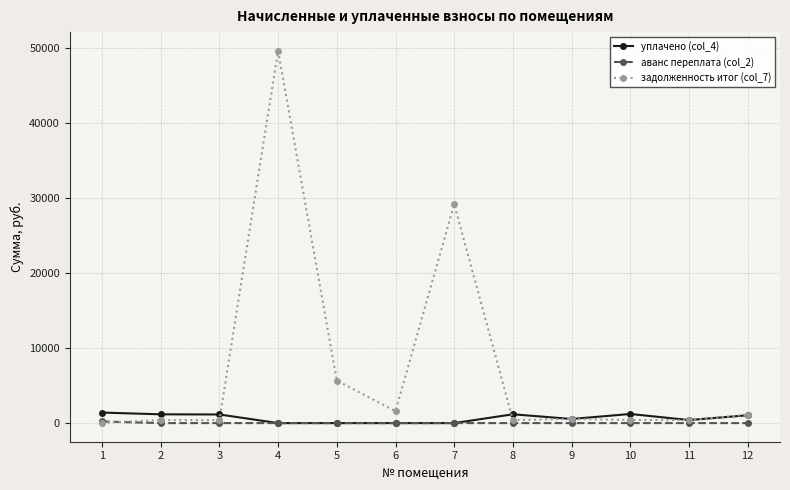

What are all the series names shown in the legend?

уплачено (col_4), аванс переплата (col_2), задолженность итог (col_7)